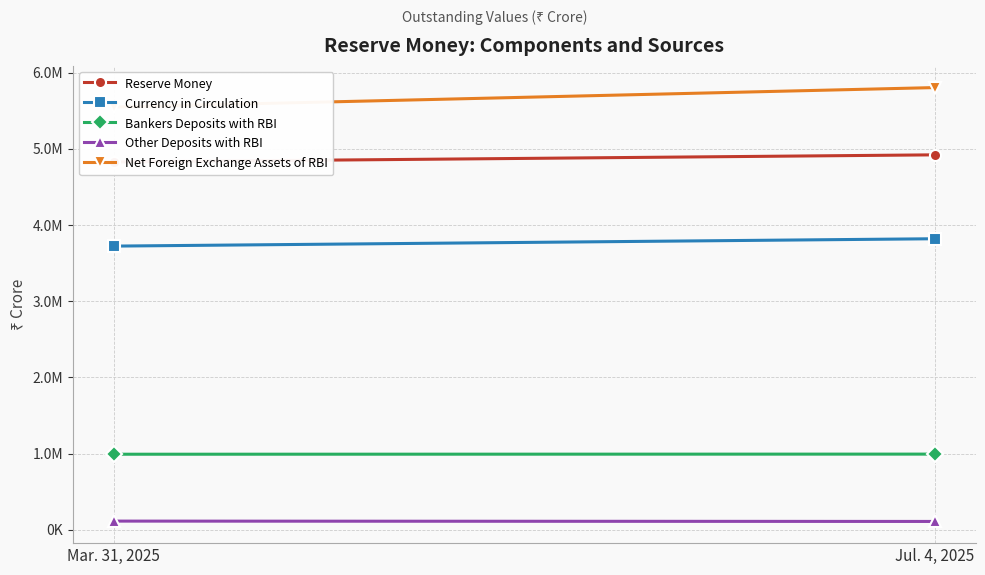

Is this an area chart (filled region under the line)?

No